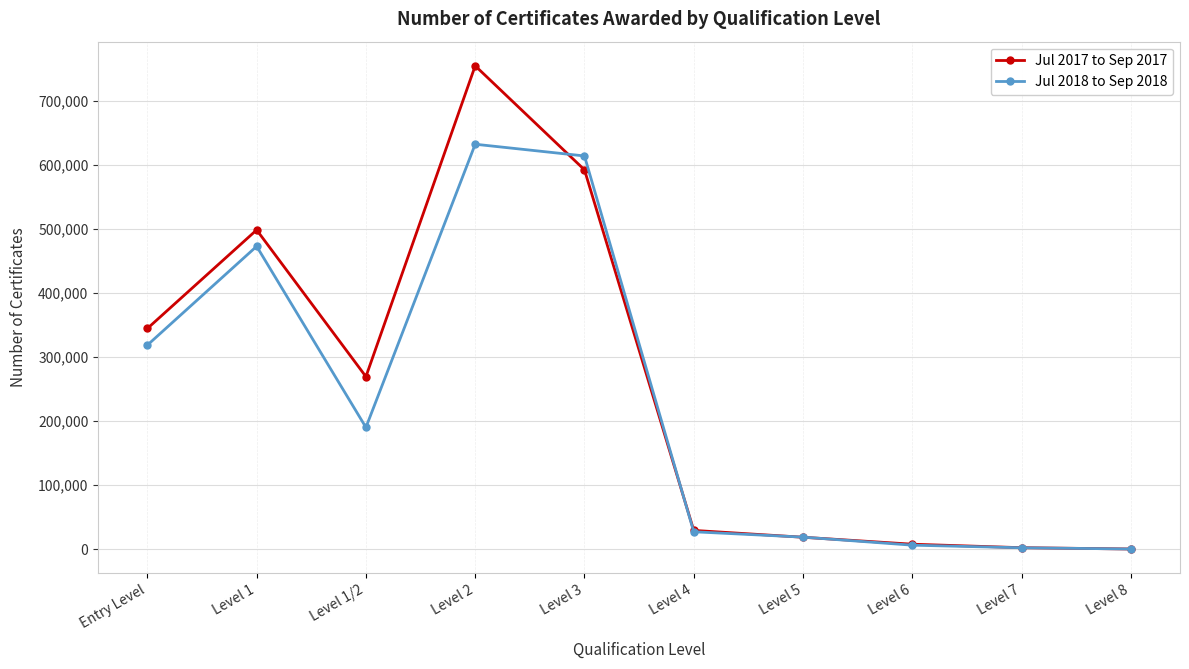

At how many categories does at least one series exceed 88859?

5